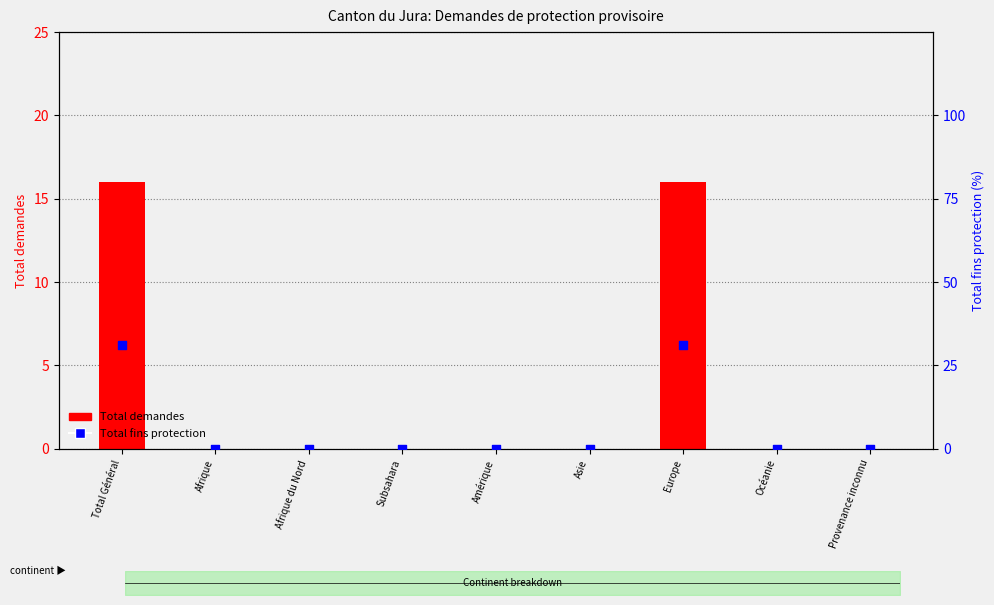

Which series has the widest spread of Y values?

Total fins protection (scaled)